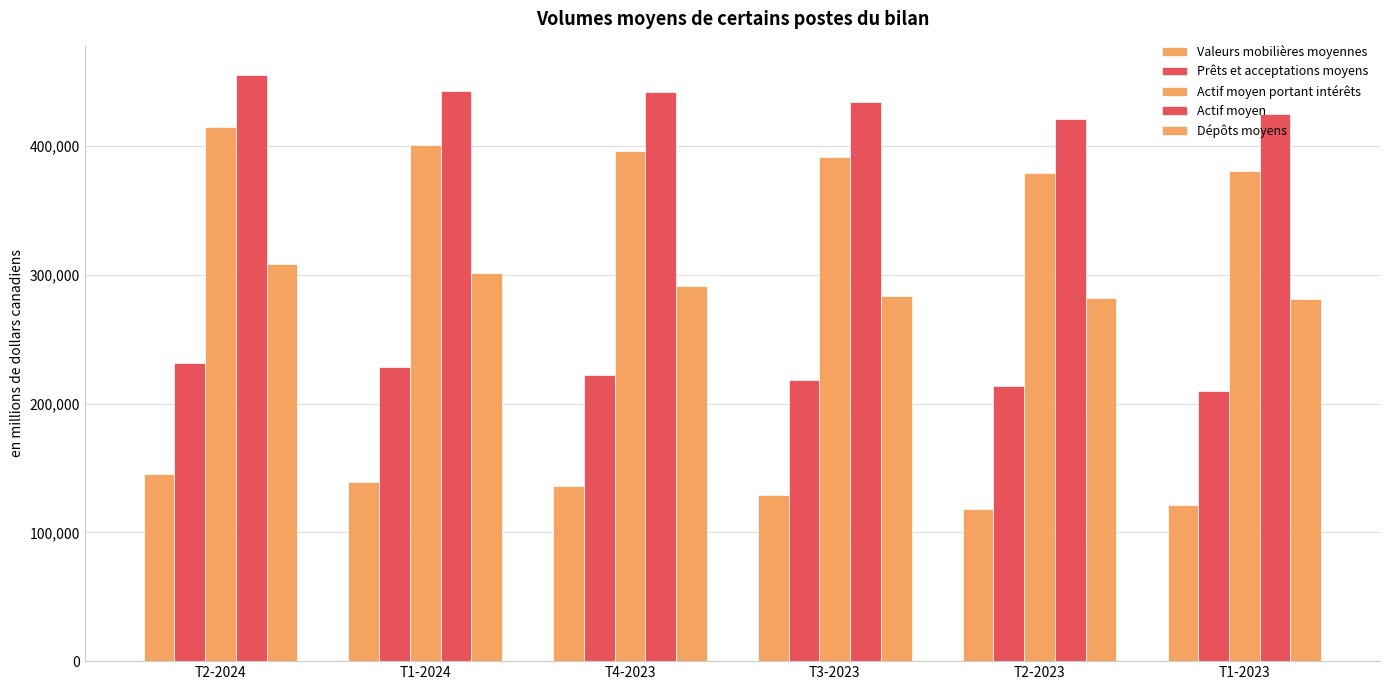

How many bars are there in each group?

5